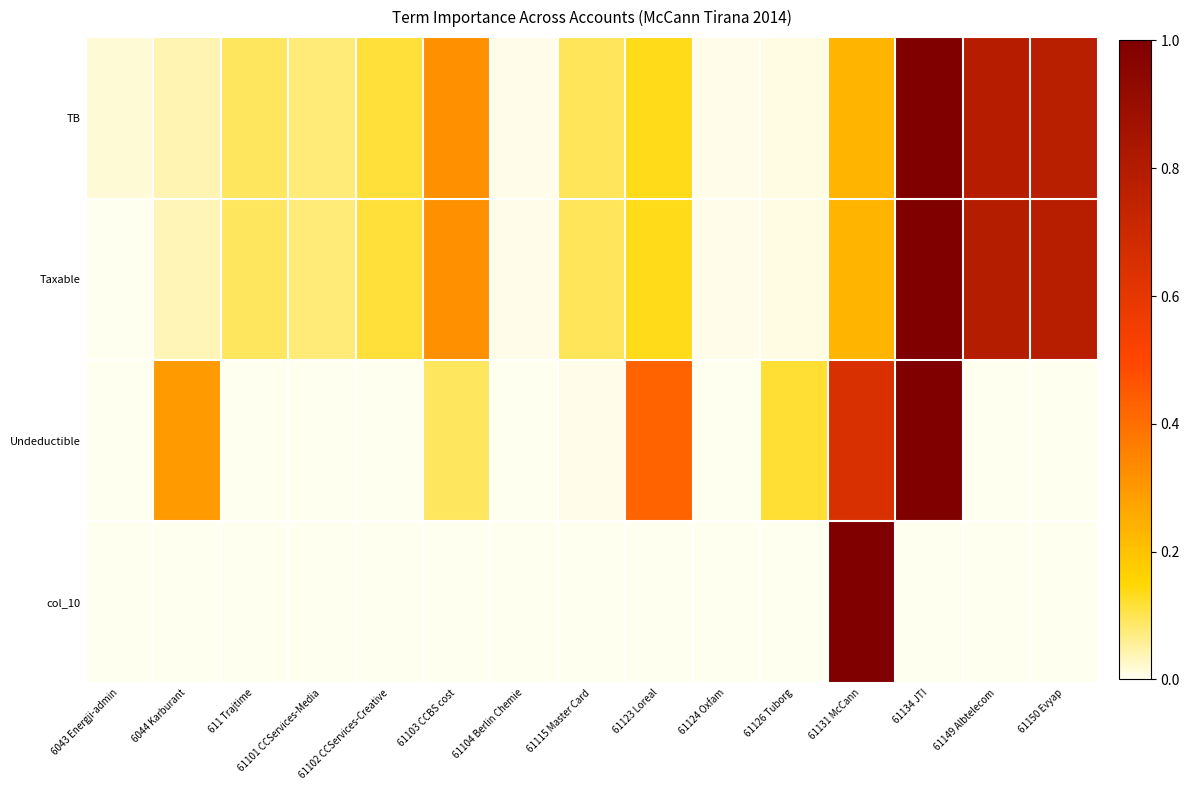

What is the spread (max minus min) of values at 61101 CCServices-Media?

0.1